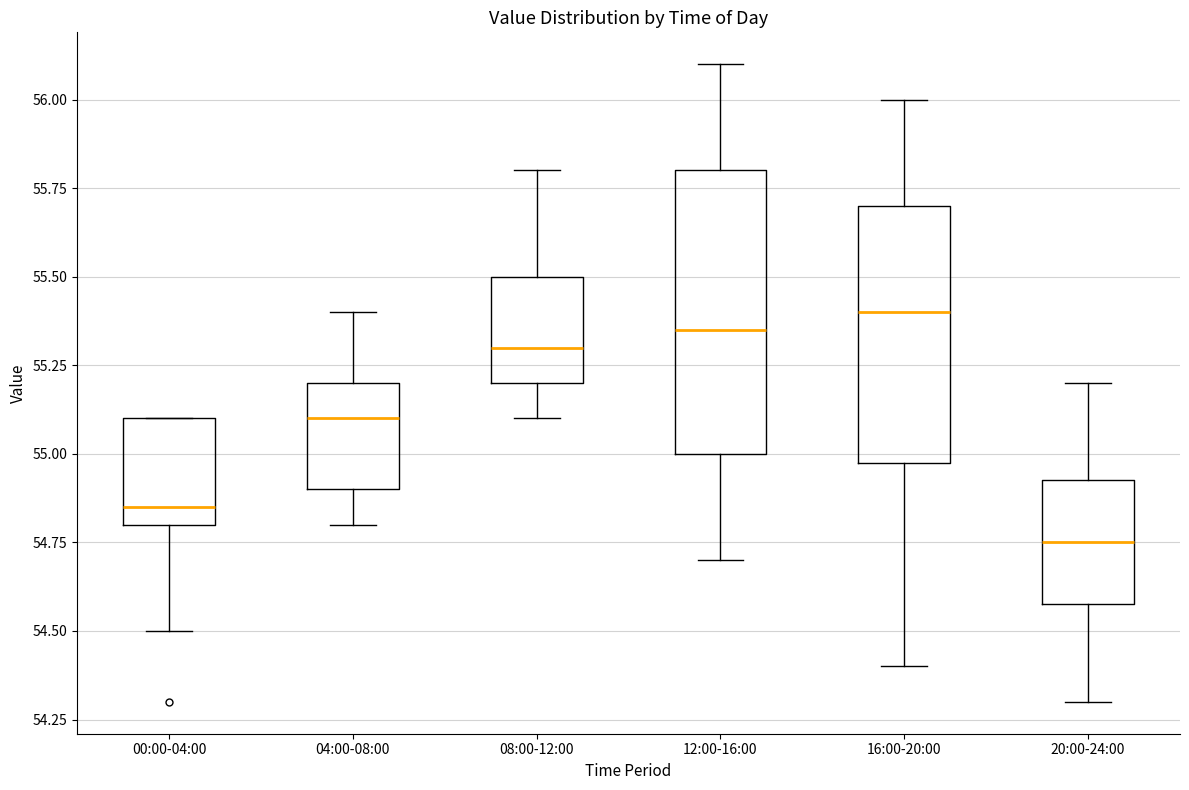

Where is the upper edge of the box for 04:00-08:00 on the y-axis? The values are not printed on the chart, so give them approximately, as read against the axis.

55.20